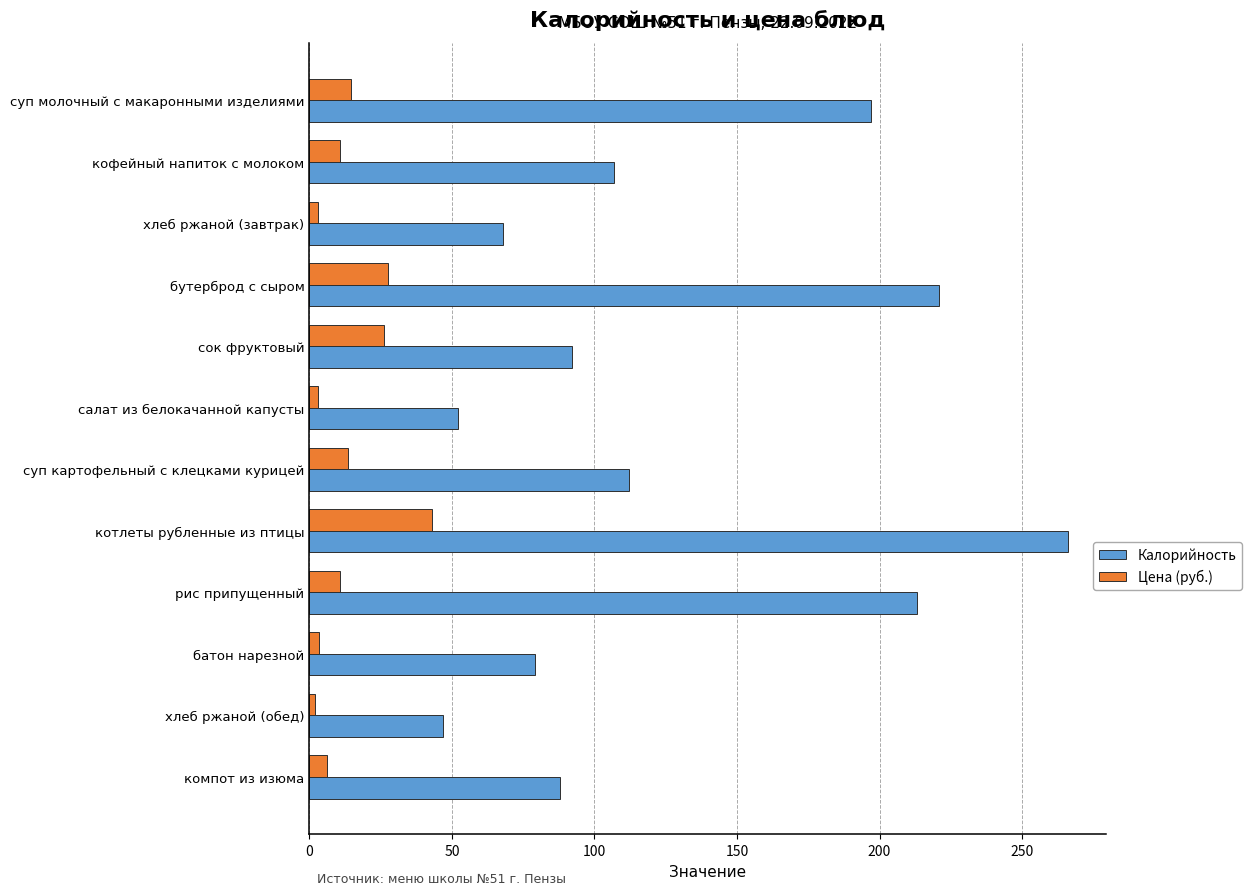

Rank the series by their average value, from highest to lowest.

Калорийность, Цена (руб.)